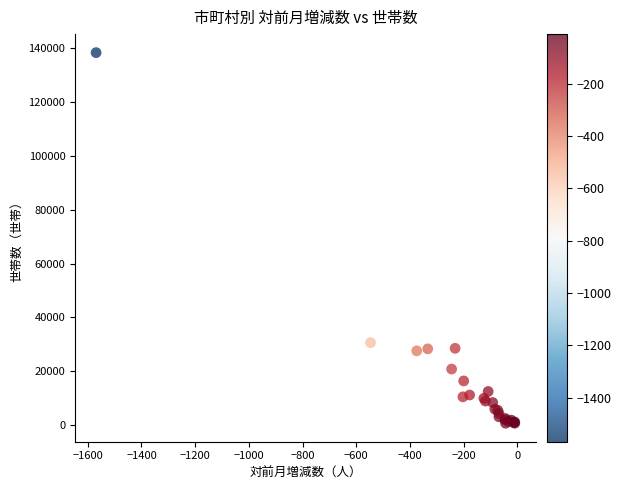

What Y value in the scatter plot is closest to 69485?

30660